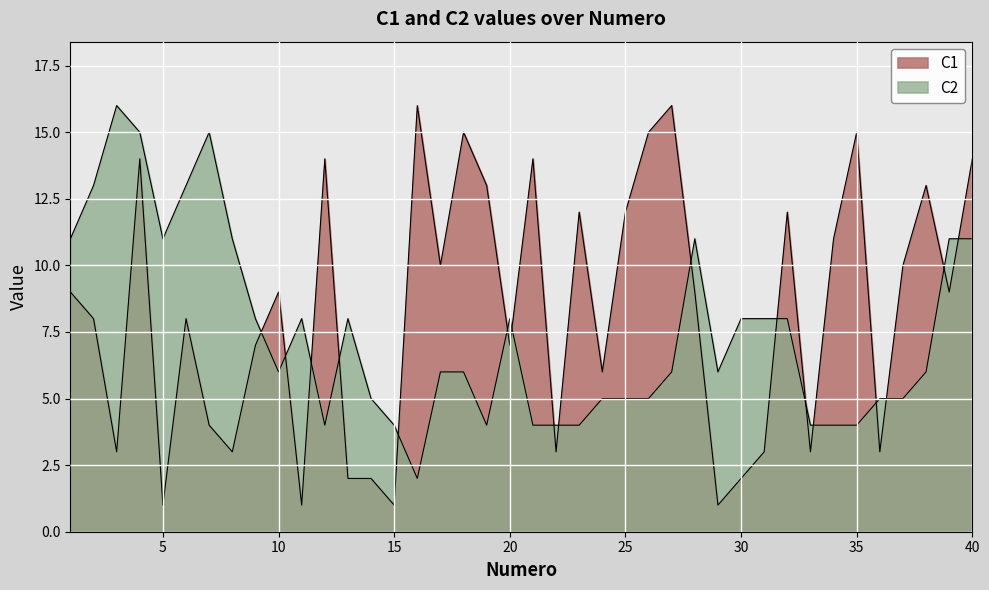

Reading left to right, what are all the values shown in this chart?

C1: 9	8	3	14	1	8	4	3	7	9	1	14	2	2	1	16	10	15	13	7	14	3	12	6	12	15	16	9	1	2	3	12	3	11	15	3	10	13	9	14
C2: 11	13	16	15	11	13	15	11	8	6	8	4	8	5	4	2	6	6	4	8	4	4	4	5	5	5	6	11	6	8	8	8	4	4	4	5	5	6	11	11